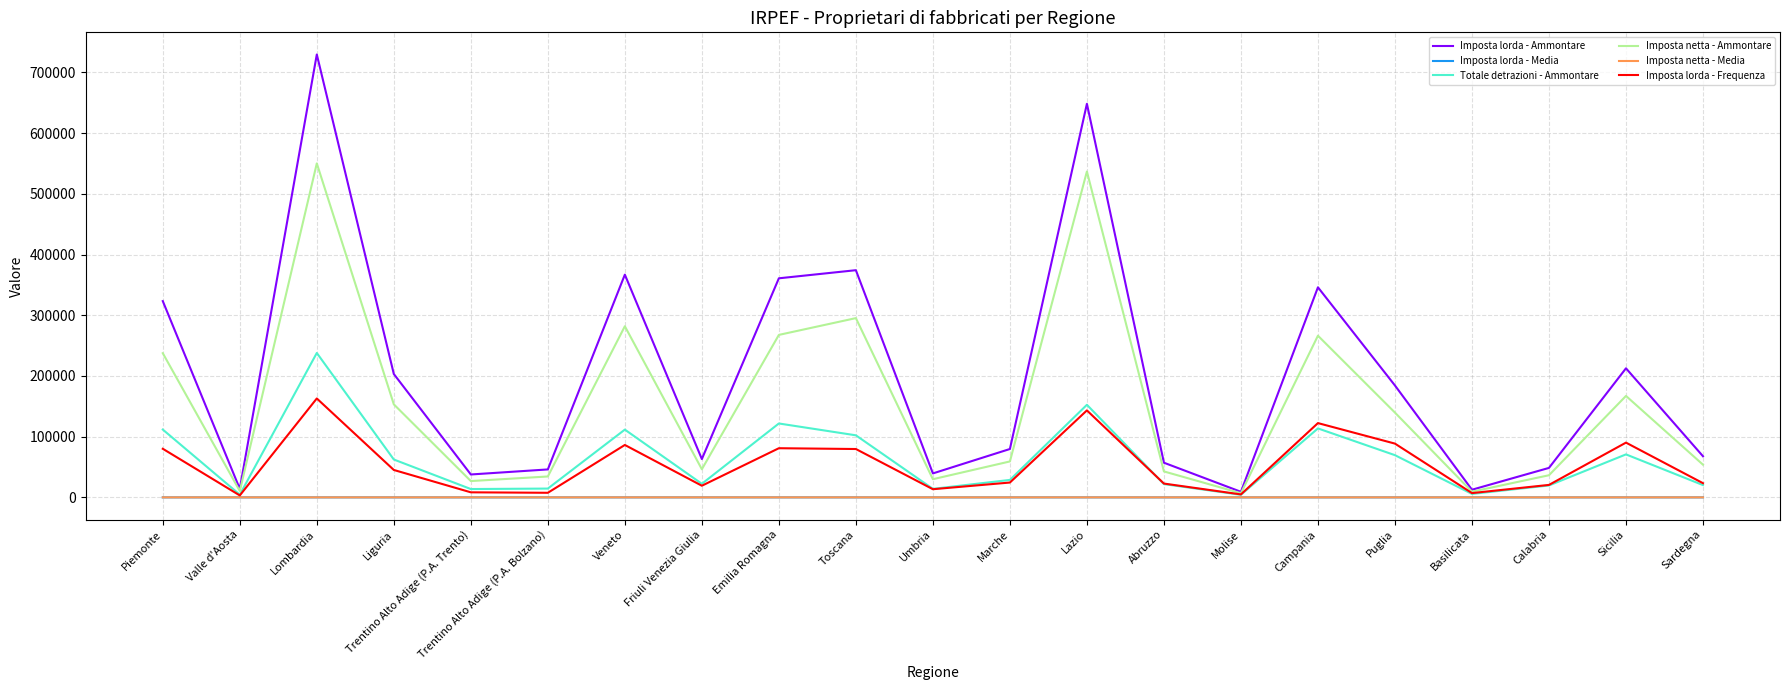

Which series has the largest range (max minus min)?

Imposta lorda - Ammontare